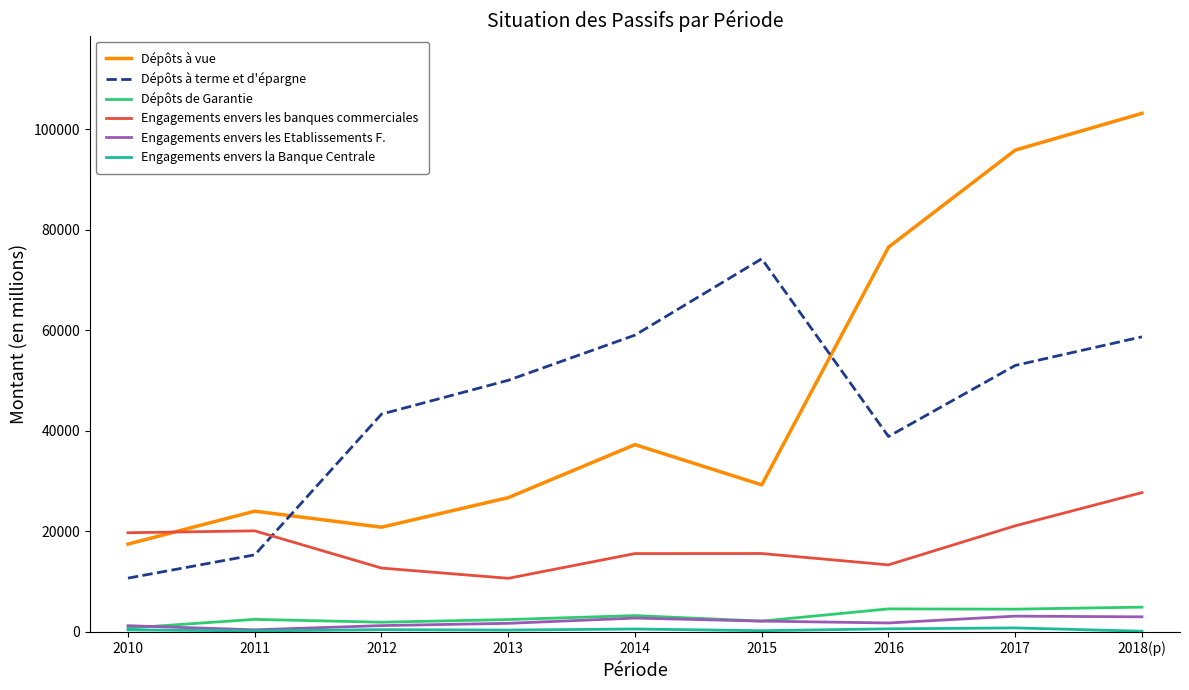

Read the Dépôts à terme et d'épargne value at 2012.

43326.7